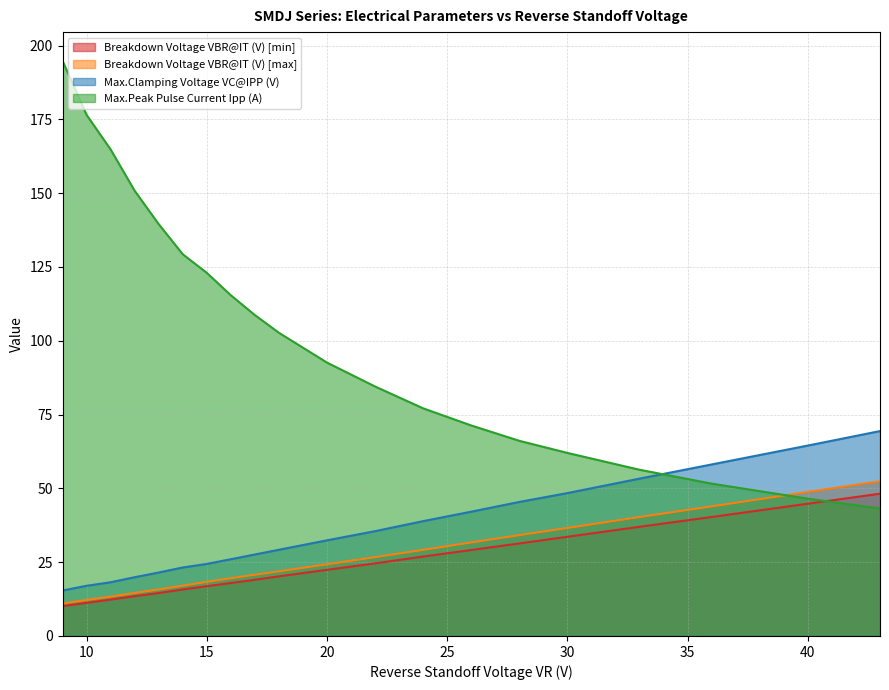

True or false: Max.Clamping Voltage VC@IPP (V) has more than 1 points higher than both neighbors.

False